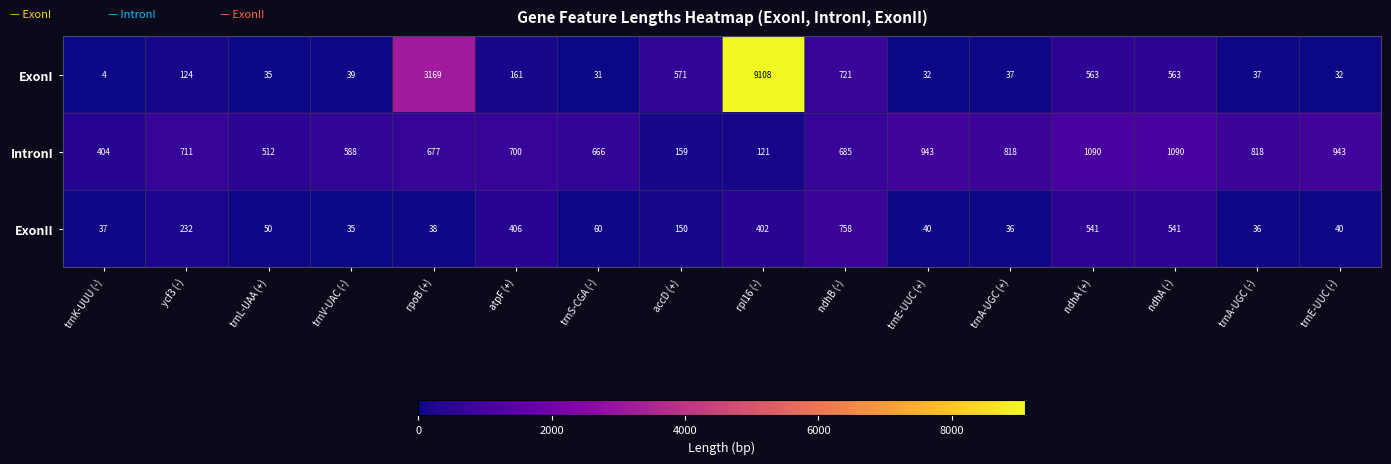

Which series has the largest total across all categories?

ExonI